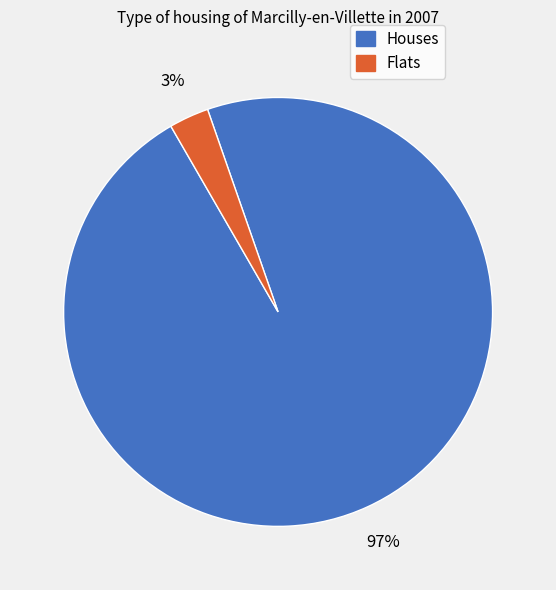

How many segments does this pie chart have?

2